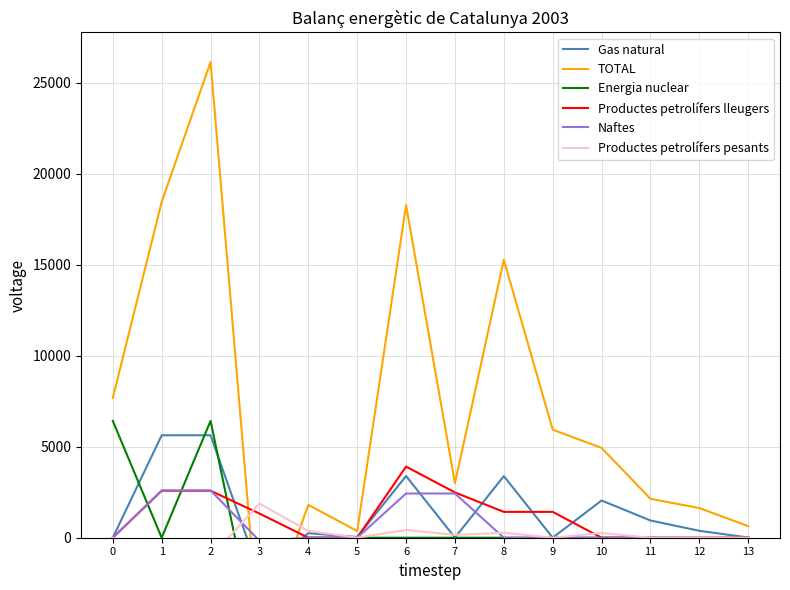

Where does the Productes petrolífers lleugers series first go above 1328?

1